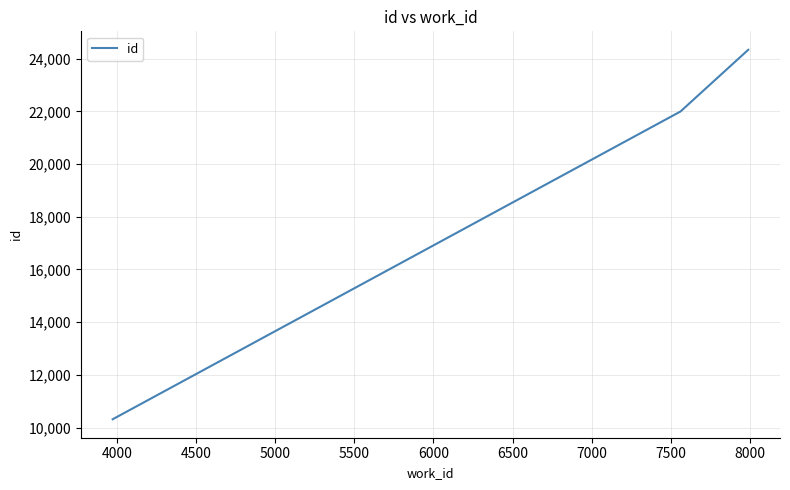

How many values are below 21993?

1